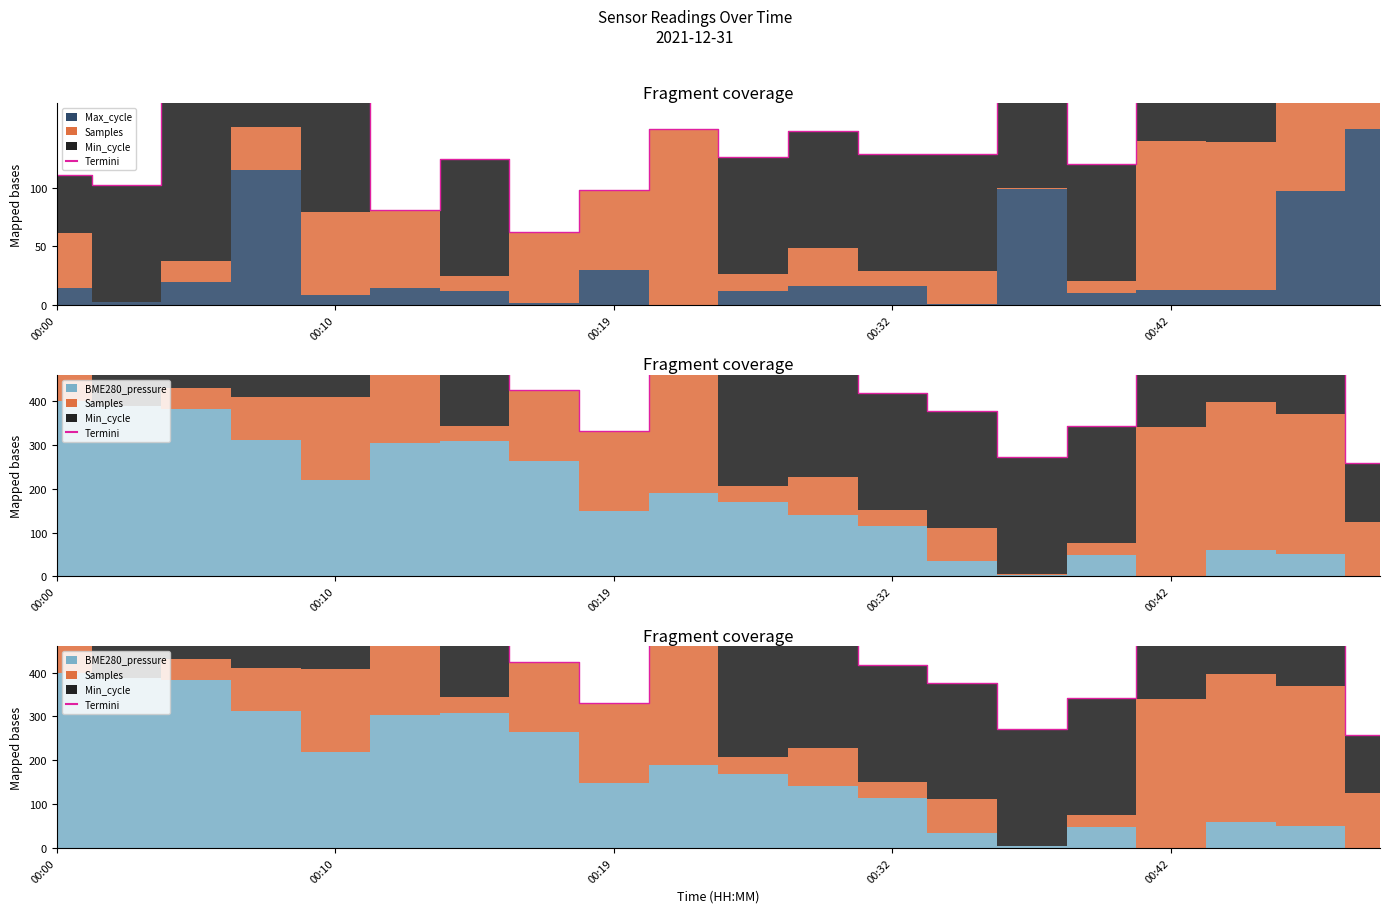

What is the difference between the values at 9 and 13?

213.0